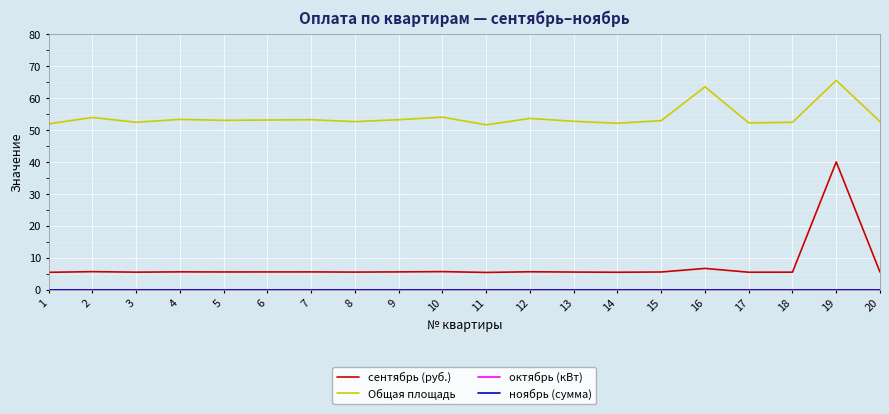

At which category is the sum across all series the highest?

19